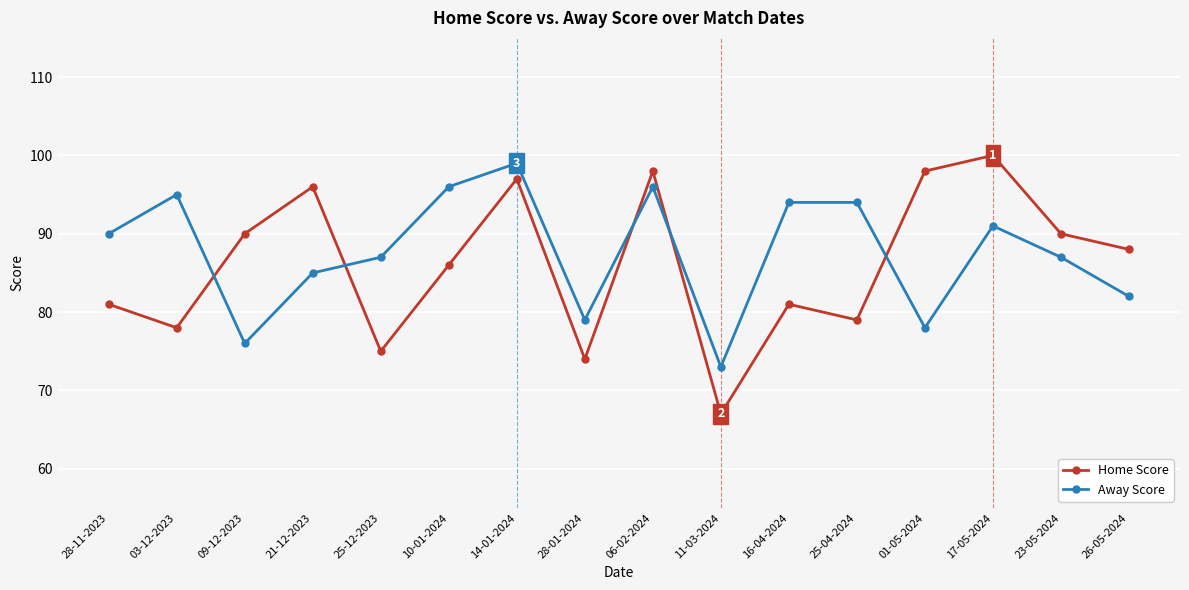

What is the label of the 8th point from the right?

06-02-2024